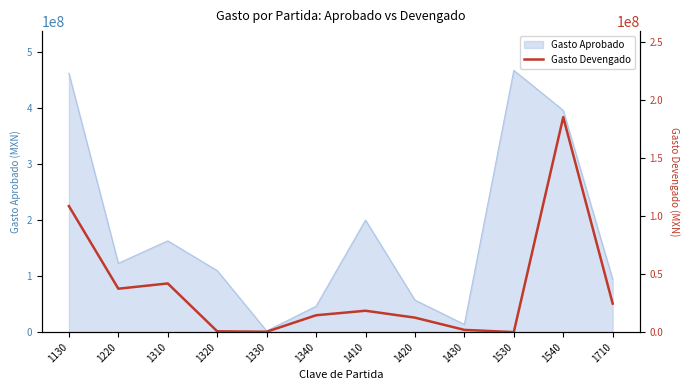

Does the chart display data point markers on the line(s)?

No